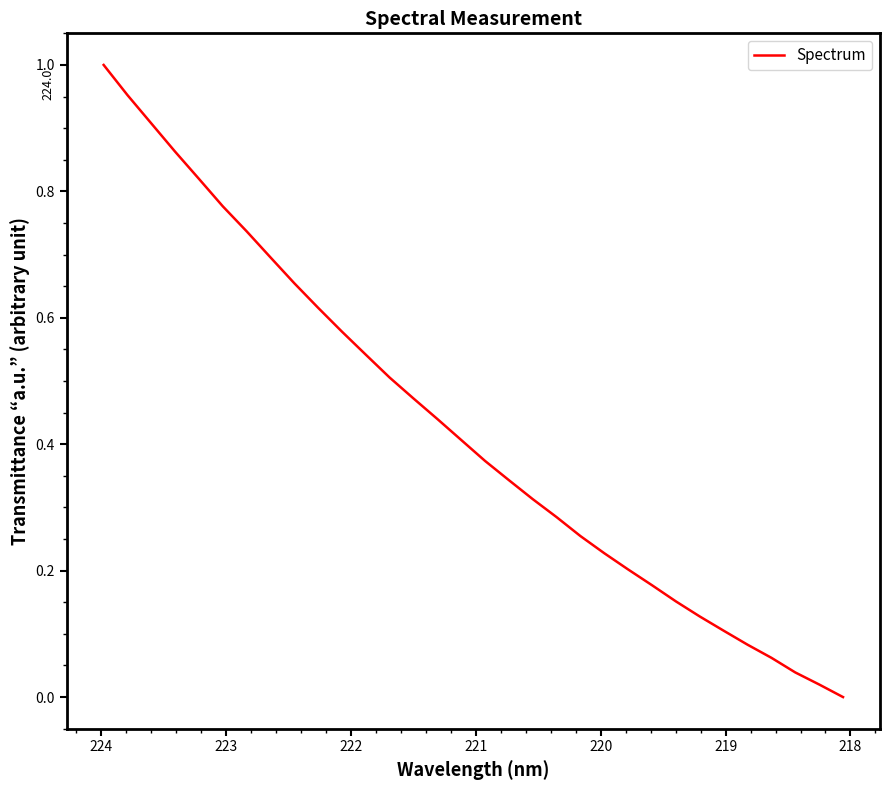

Does the chart have visible grid lines?

No